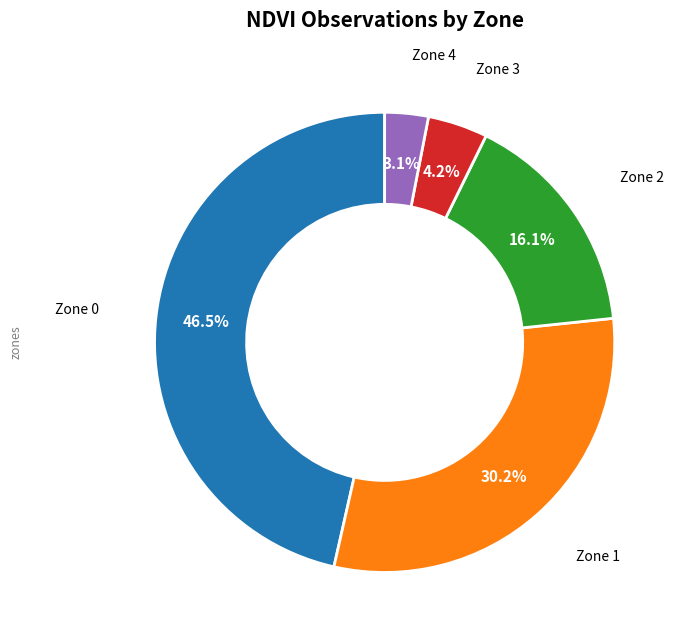

Approximately how many times larger is the value at Zone 0 compared to Zone 1?

1.5